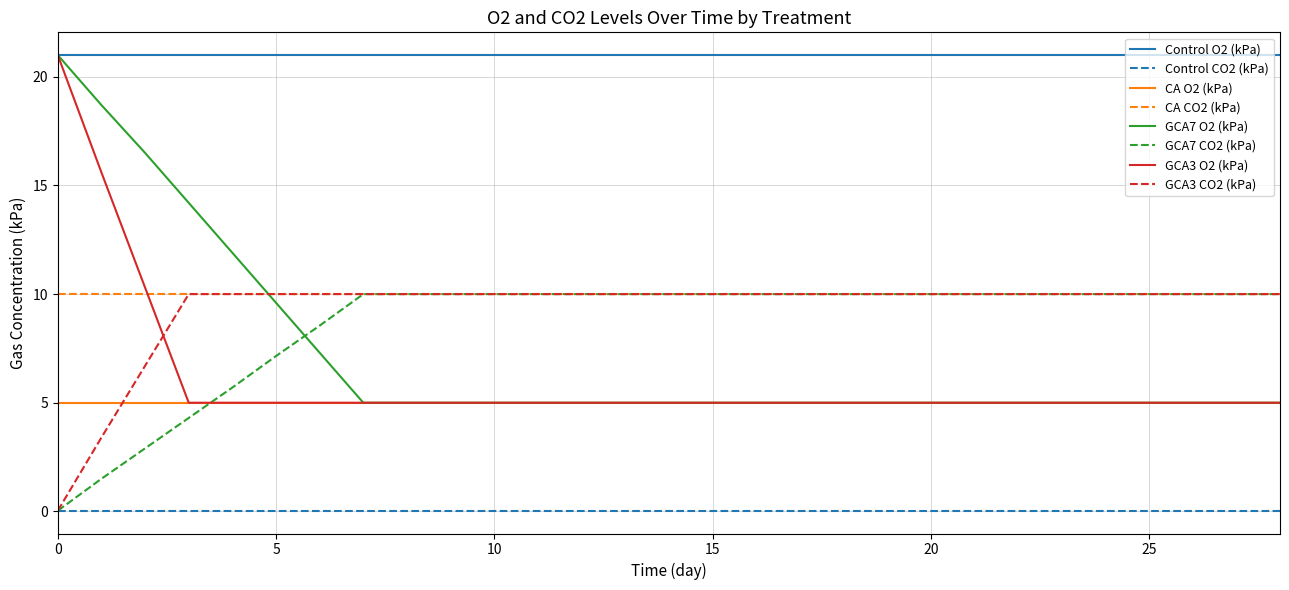

Which series has the largest total across all categories?

Control O2 (kPa)